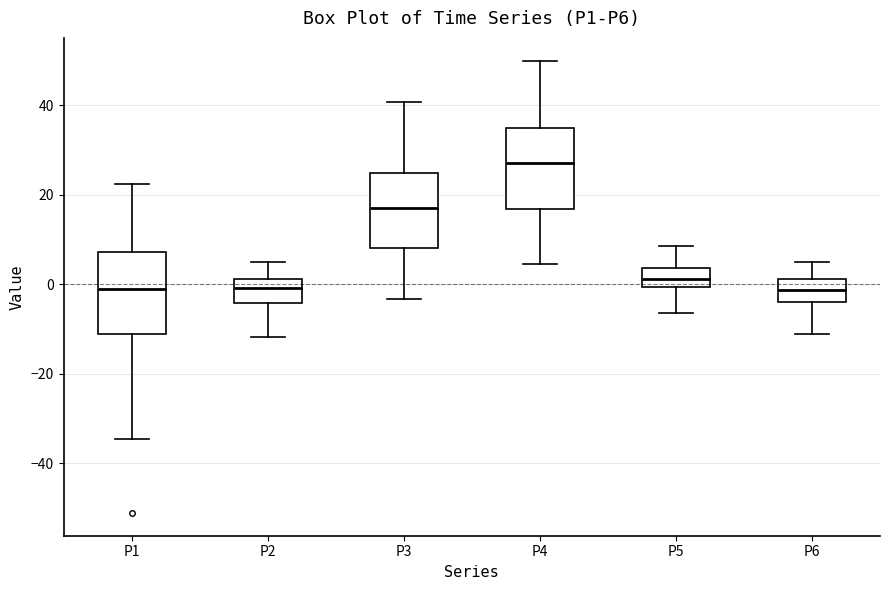

Where is the upper edge of the box for P4 on the y-axis? The values are not printed on the chart, so give them approximately, as read against the axis.

34